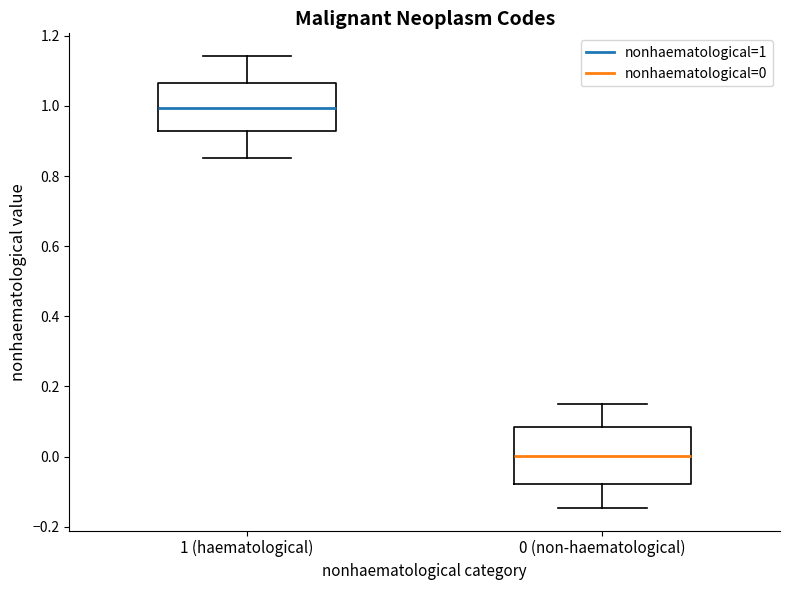

Where does the median line of the box for 0 (non-haematological) sit on the y-axis? The values are not printed on the chart, so give them approximately, as read against the axis.

0.00